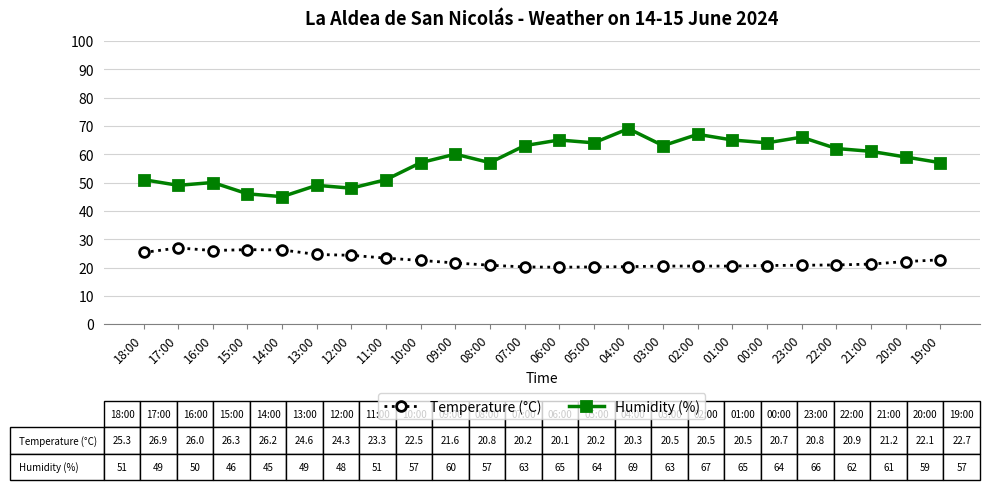

How many data points does each series have?

24